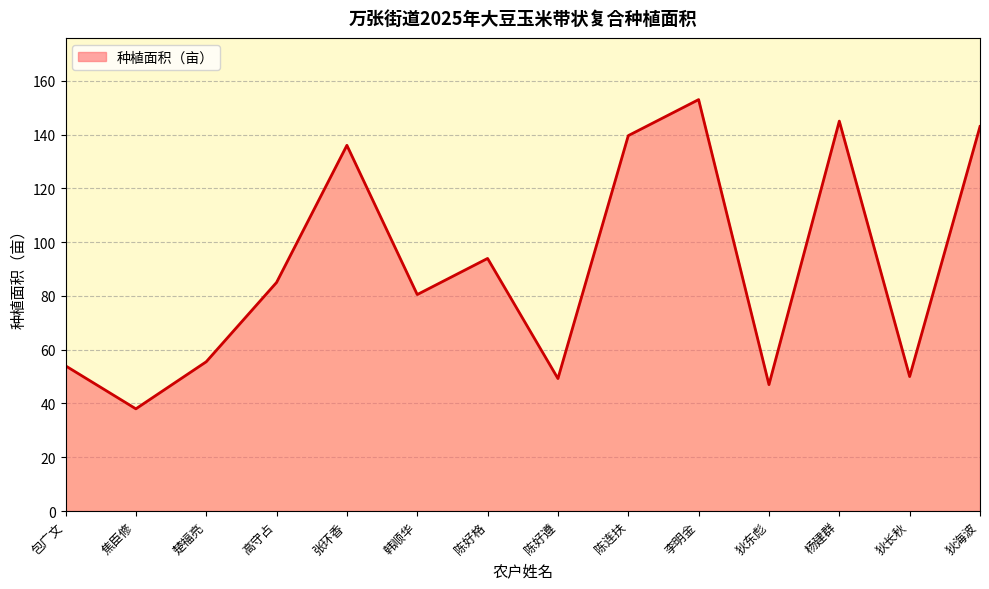

What is the change in value from 张环香 to 陈好遵?

-86.7